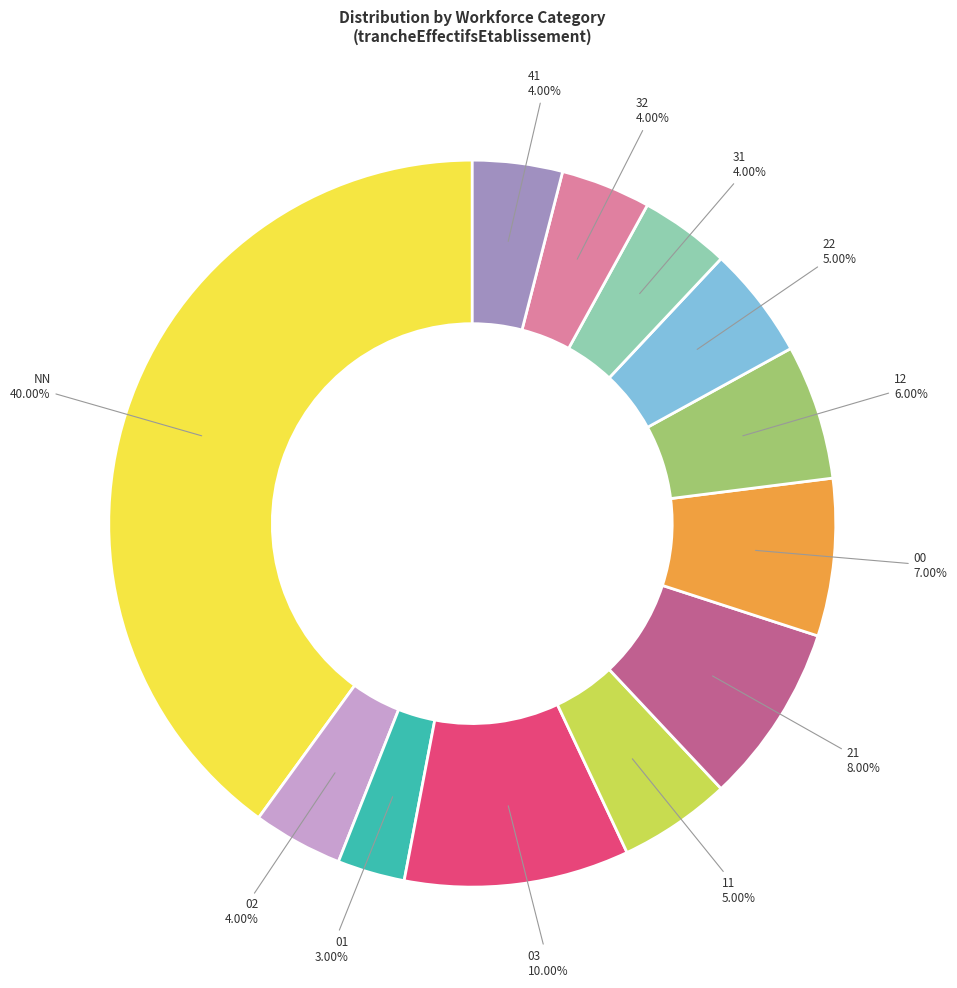

Is there a majority slice in this chart?

No